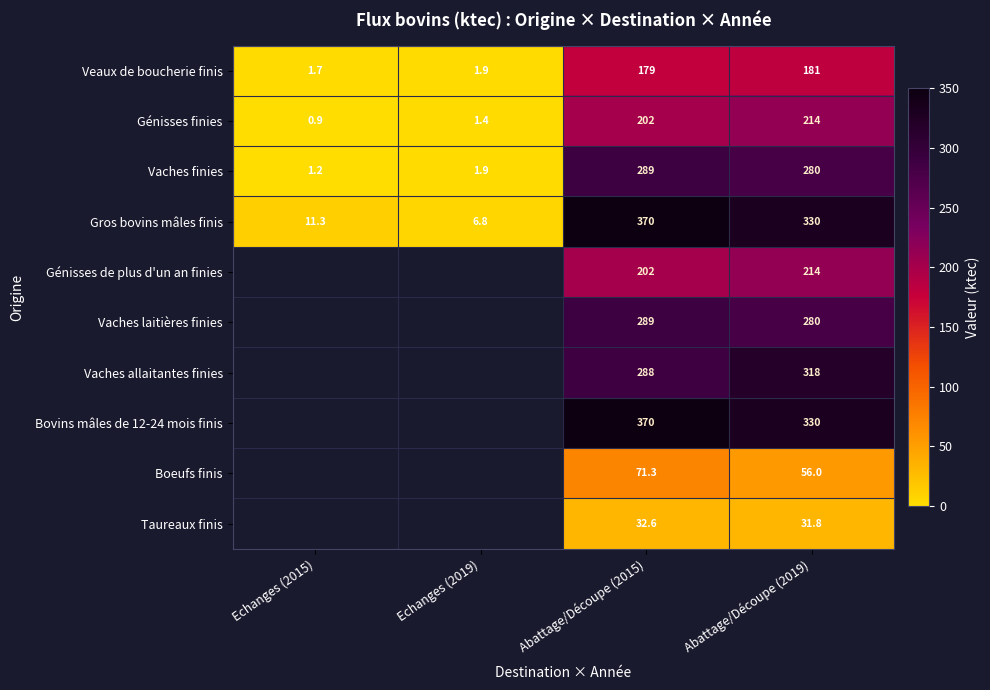

True or false: Génisses de plus d'un an finies has a value of 213.9 at Abattage/Découpe (2019).

True